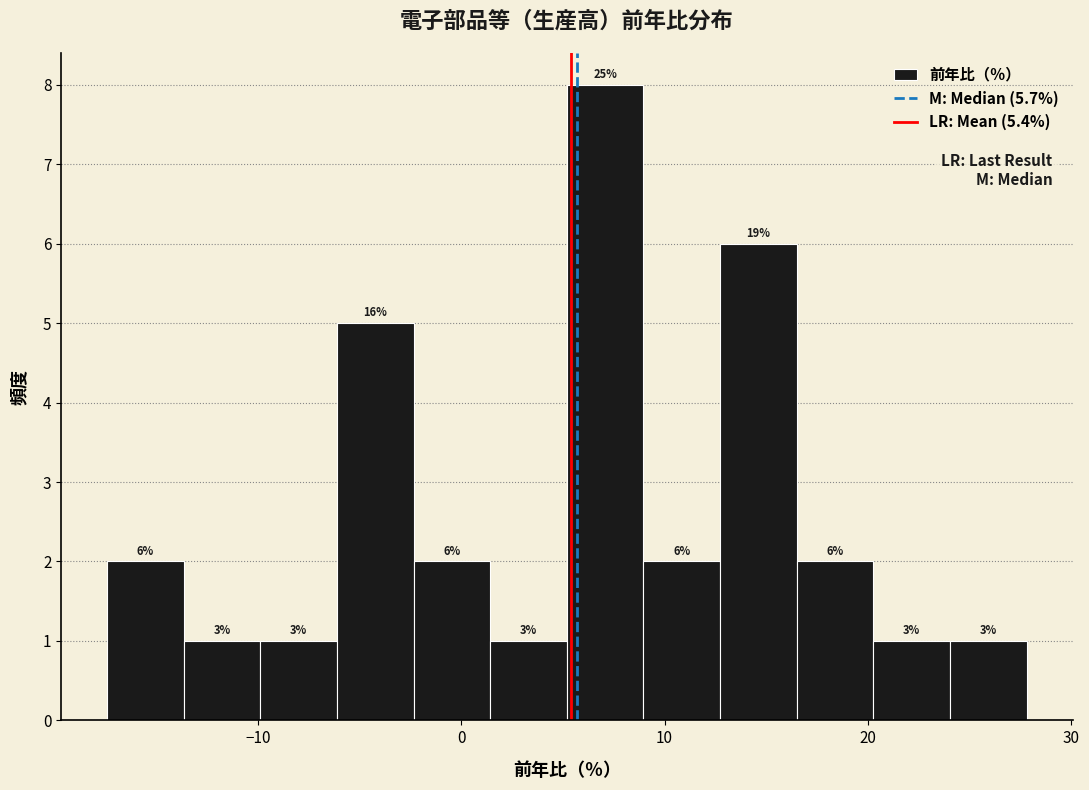

Read against the x-axis, roughly where is the centre of the tallest bar?

7